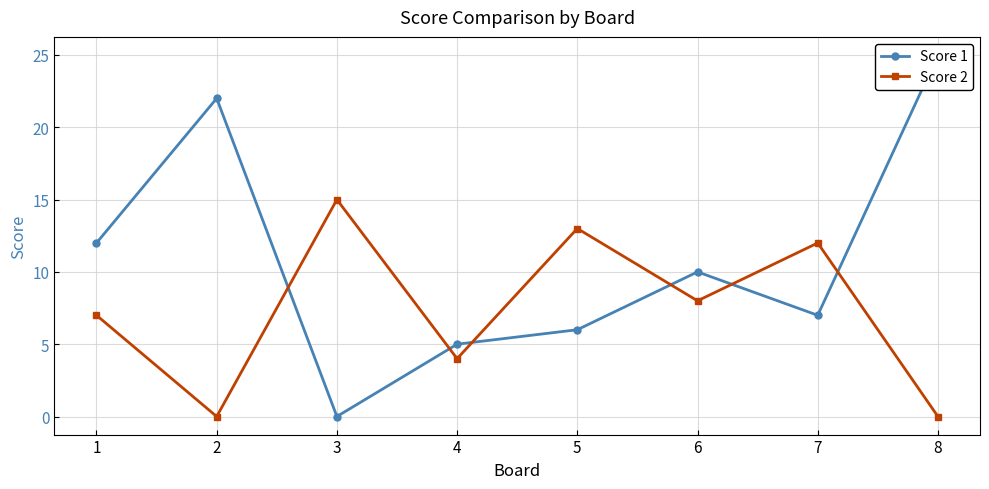

Rank the series by their average value, from lowest to highest.

Score 2, Score 1